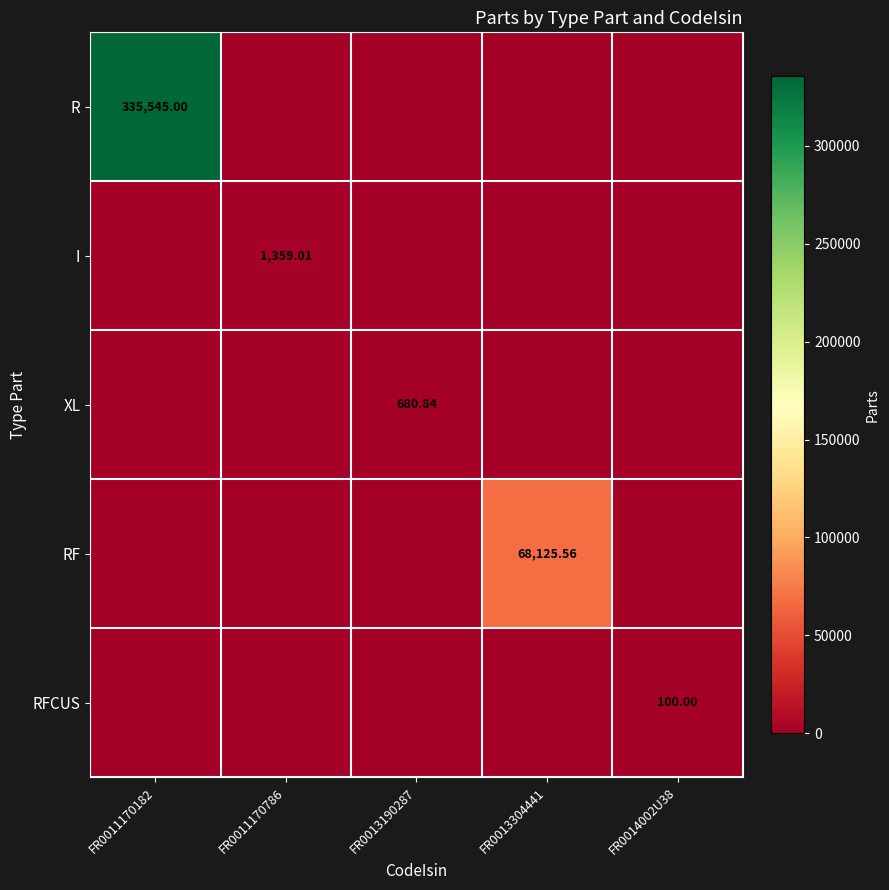

What is the sum of all R values?

335545.0